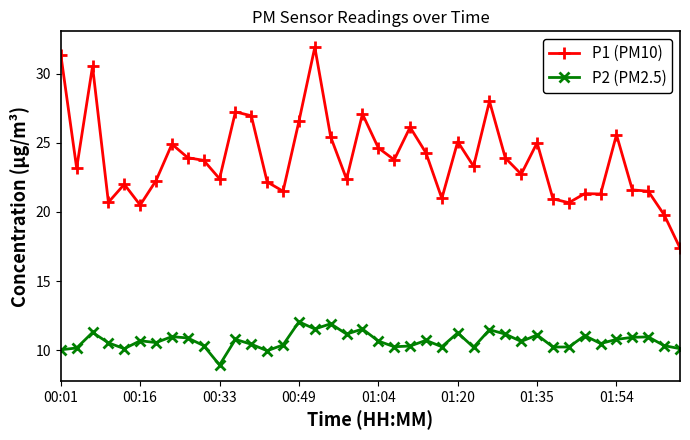

True or false: P1 (PM10) and P2 (PM2.5) intersect in this chart.

False